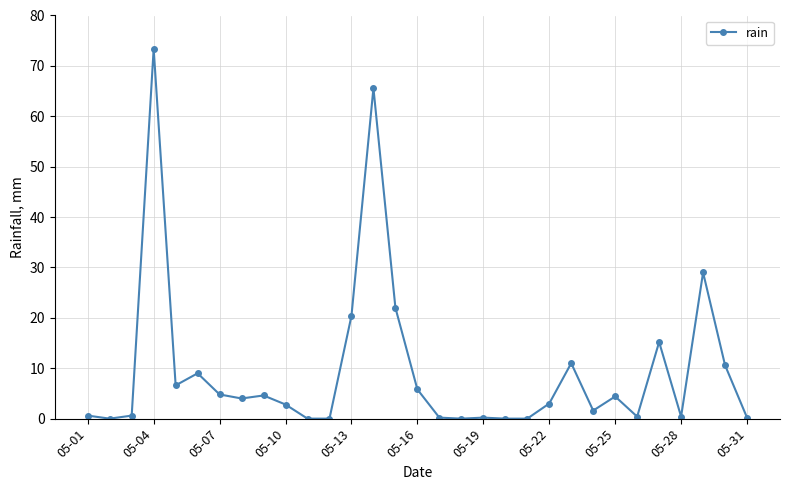

True or false: the data has more than 1 interior local peaks.

True